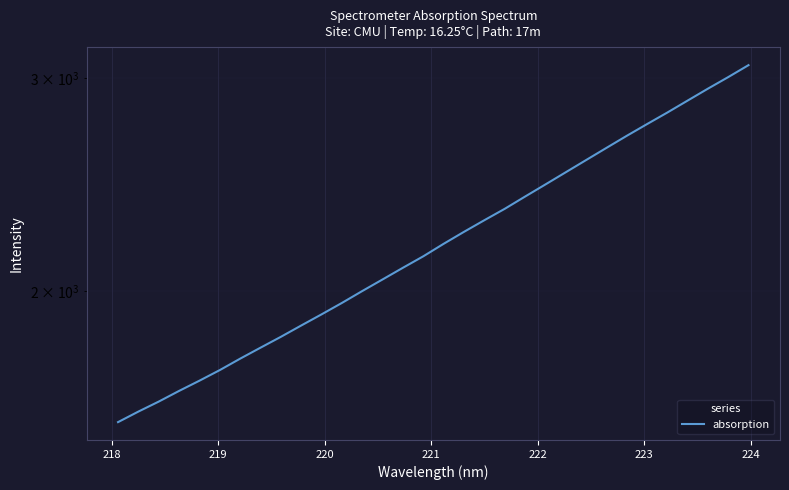

The chart shows a value of 1249.1 at 225. True or false?

False